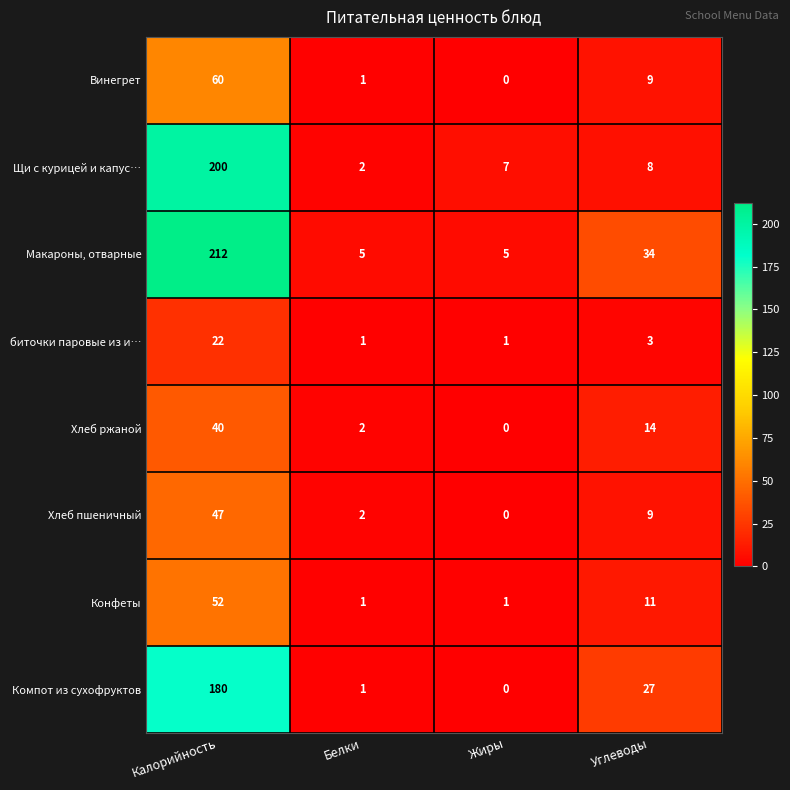

Which category has the highest value across all series?

Калорийность